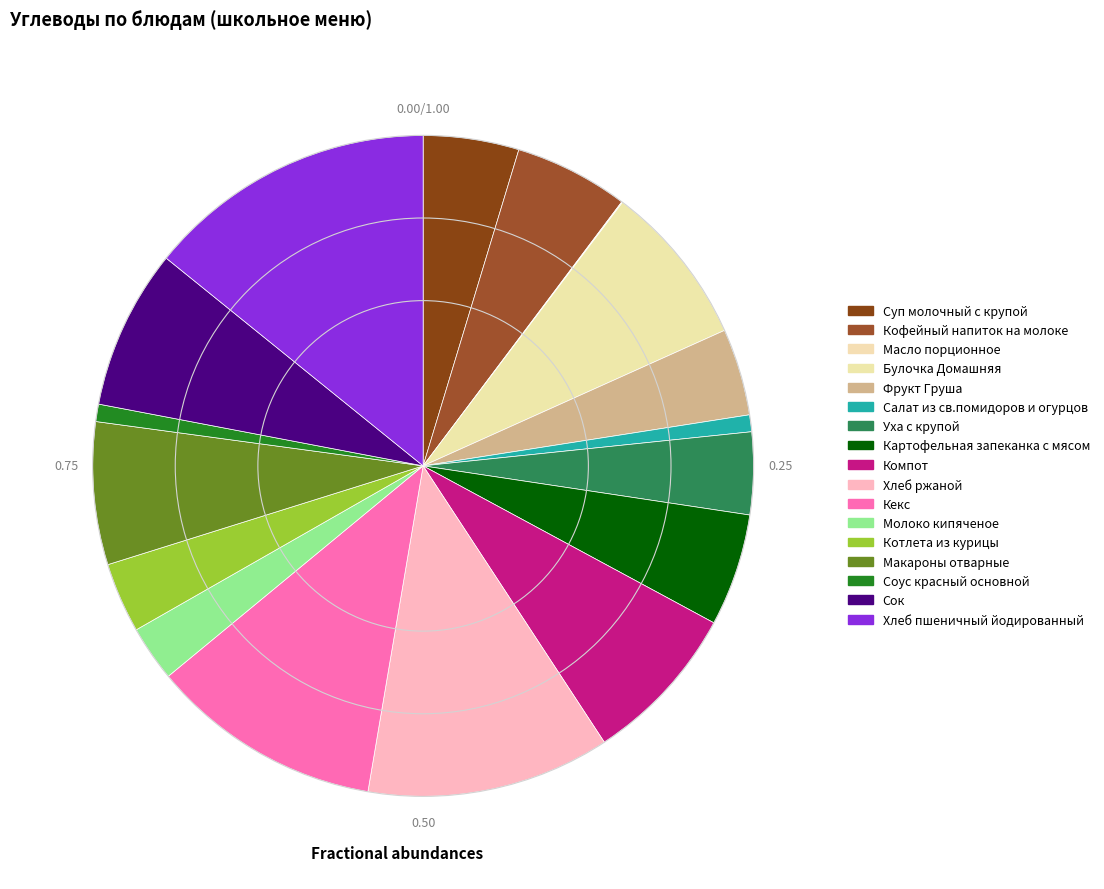

Which category has the biggest portion of the pie?

Хлеб пшеничный йодированный